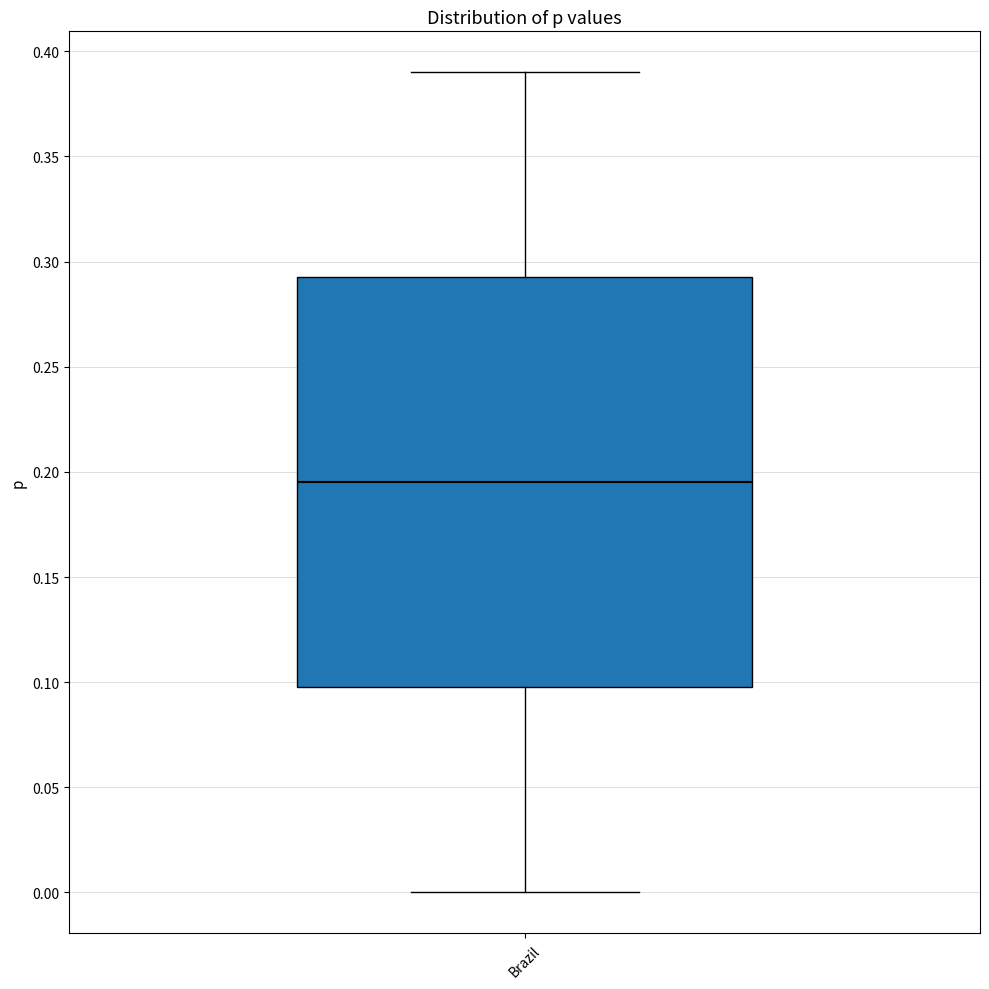

Transcribe this box plot: give where the median line is, the range the box spans, and where the two whiskers end, as read against the y-axis. The values are not printed on the chart, so give them approximately, as read against the axis.

median 0.195, box 0.100 to 0.295, whiskers 0.000 to 0.390